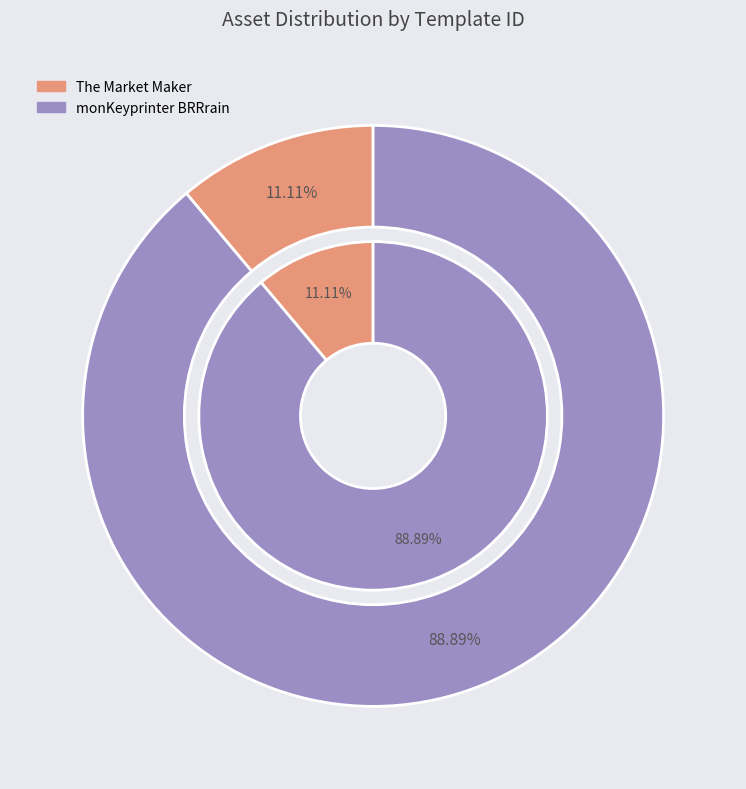

Which category has the biggest portion of the pie?

monKeyprinter BRRrain